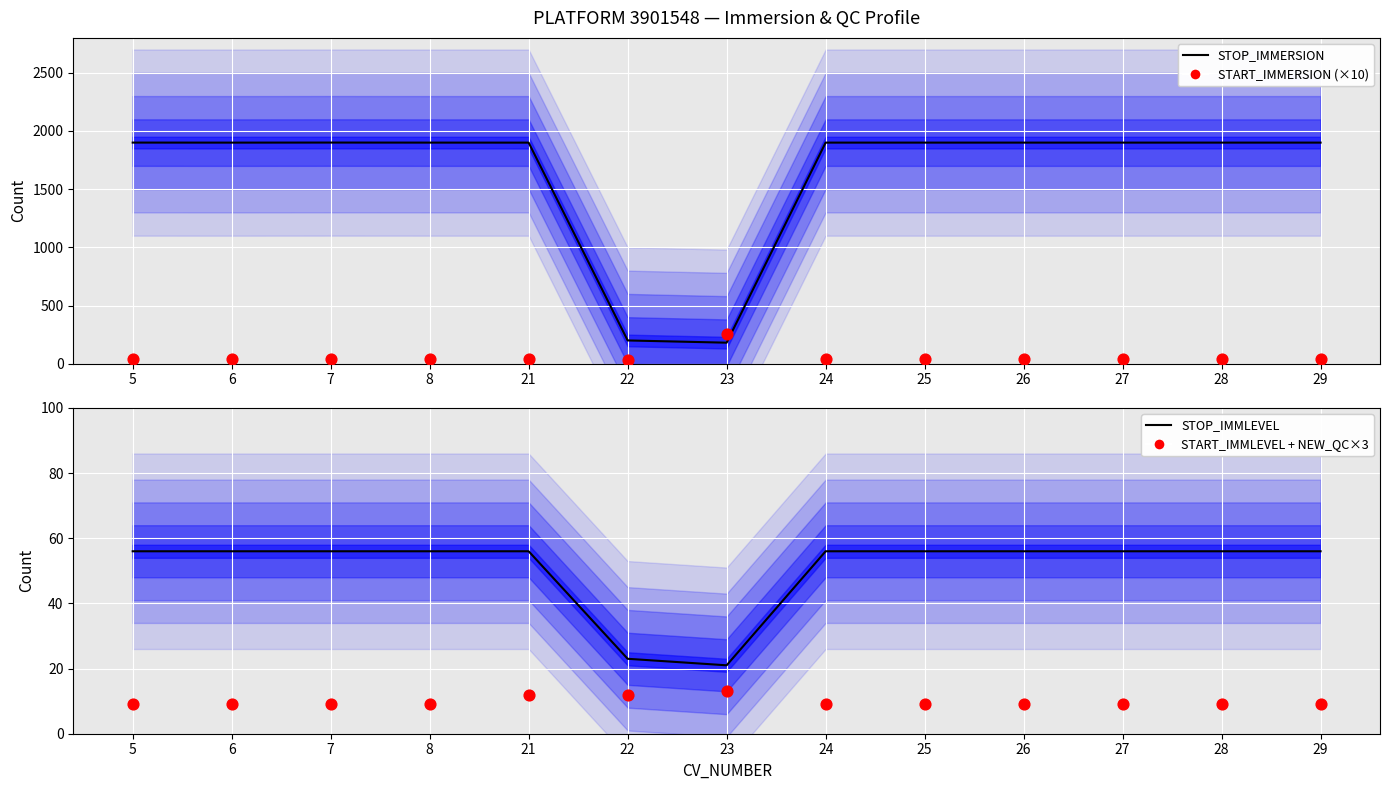

At which category is the sum across all series the highest?

7